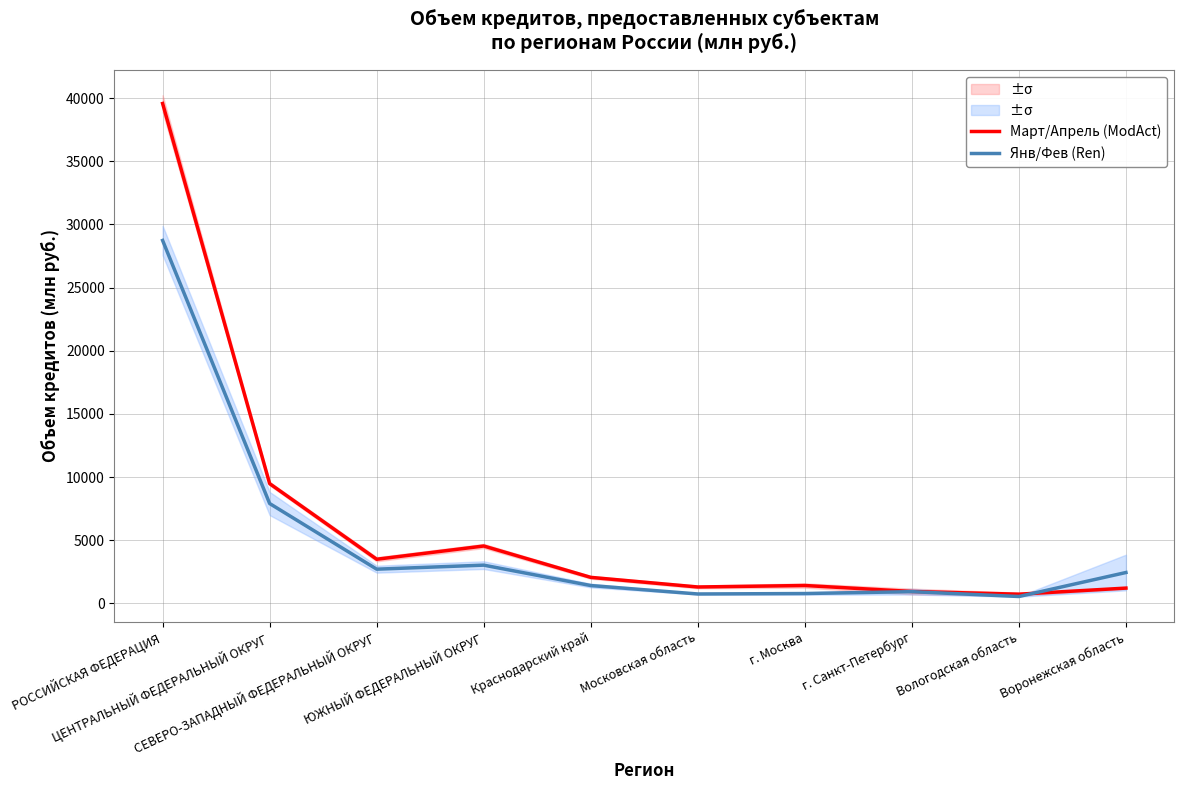

What is the highest value of the Янв/Фев (Ren) series?

28735.0